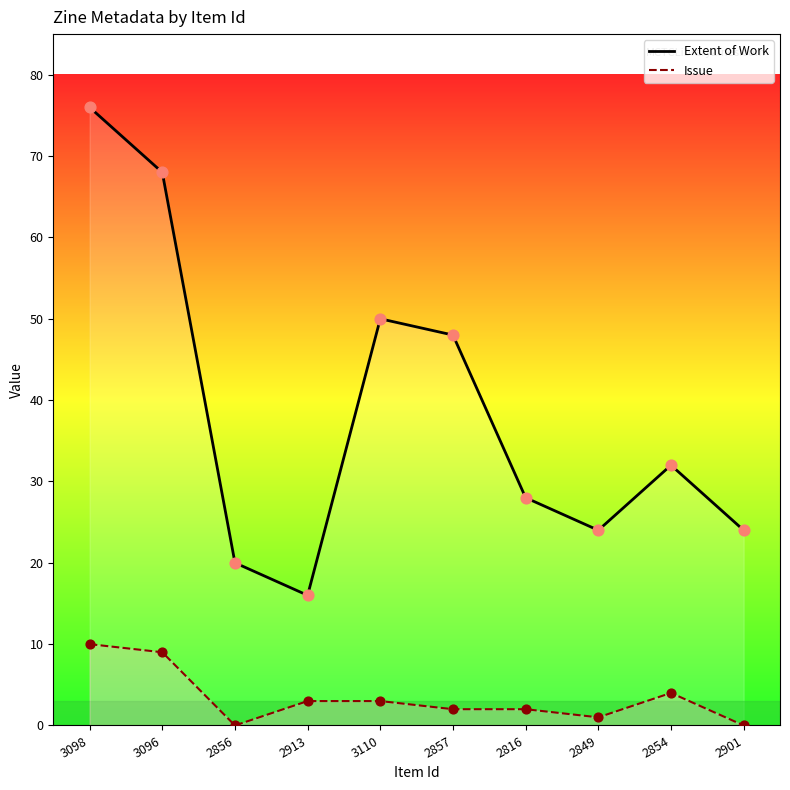

At how many categories does at least one series exceed 30?

5